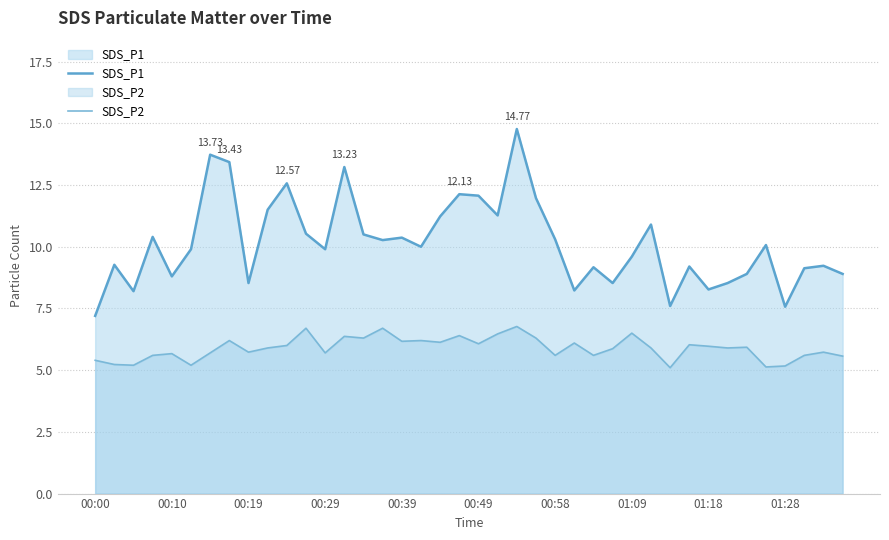

Does the chart display data point markers on the line(s)?

No